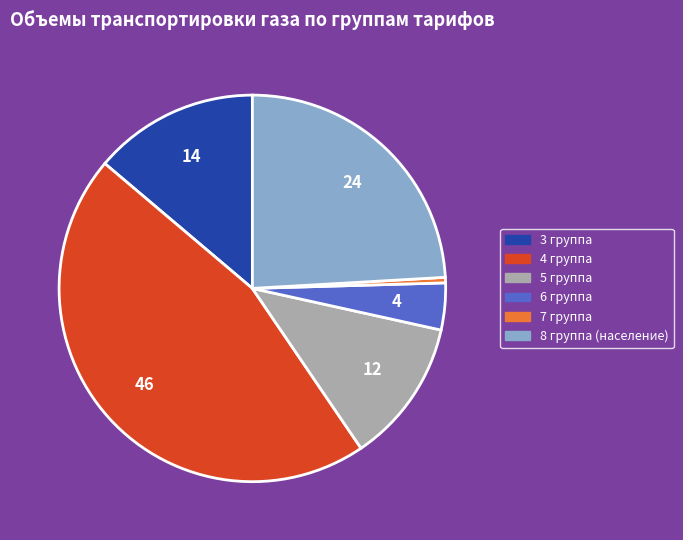

How many segments does this pie chart have?

6